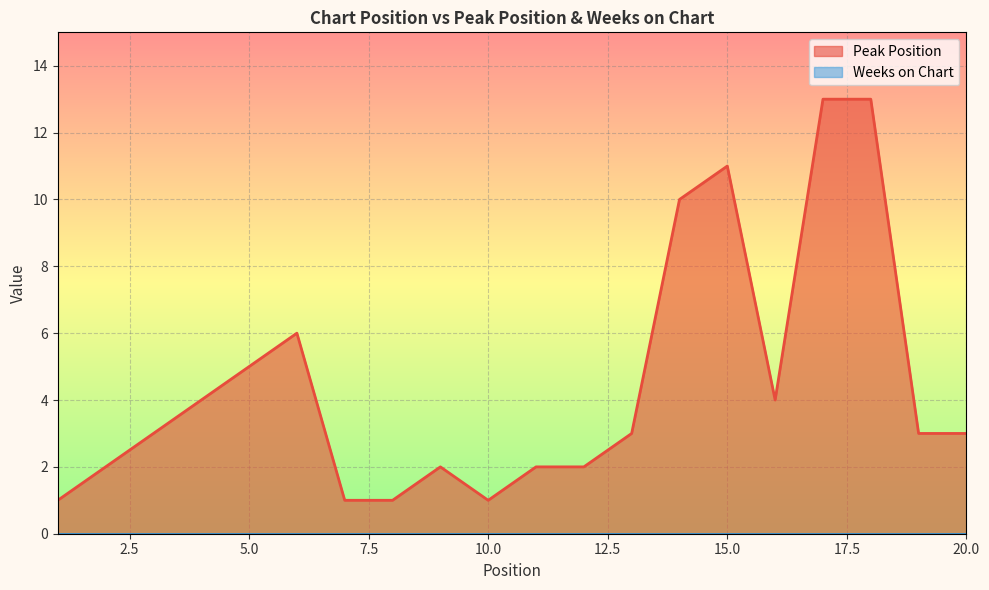

Approximately how many times larger is the value at 6 compared to 3?

2.0